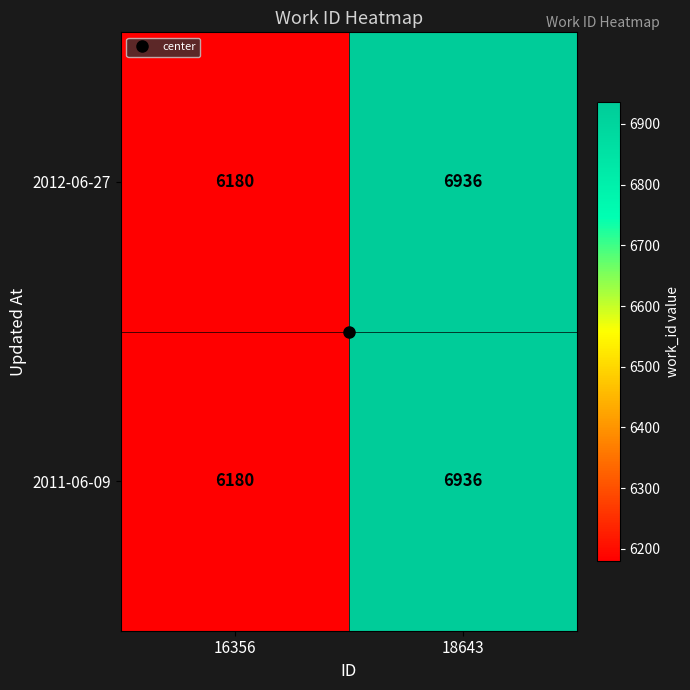

What is the difference between the 2012-06-27 values at 16356 and 18643?

756